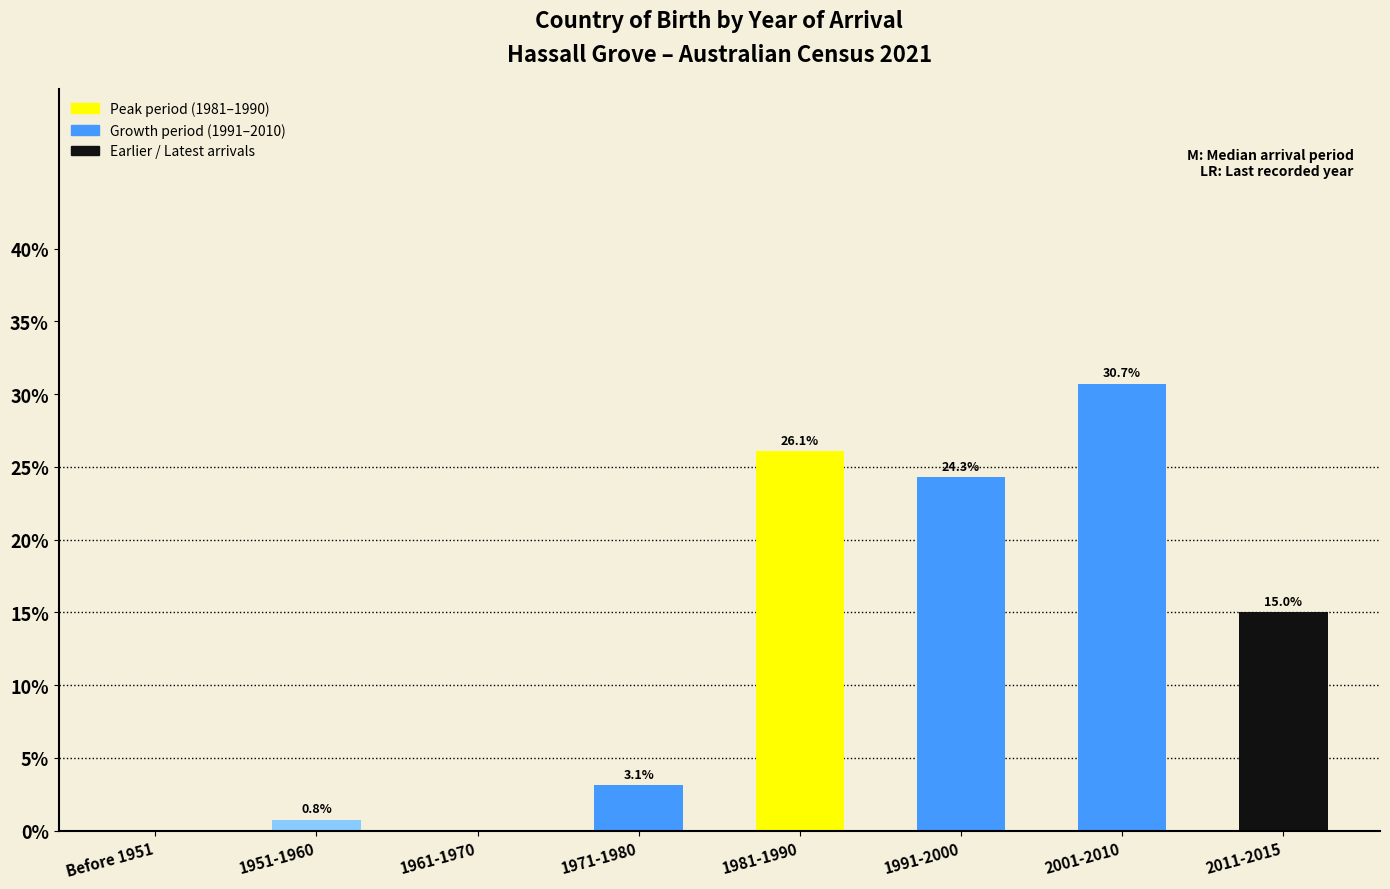

Reading left to right, list all the values displayed in this chart.

Before 1951=0.0	1951-1960=0.8	1961-1970=0.0	1971-1980=3.1	1981-1990=26.1	1991-2000=24.3	2001-2010=30.7	2011-2015=15.0